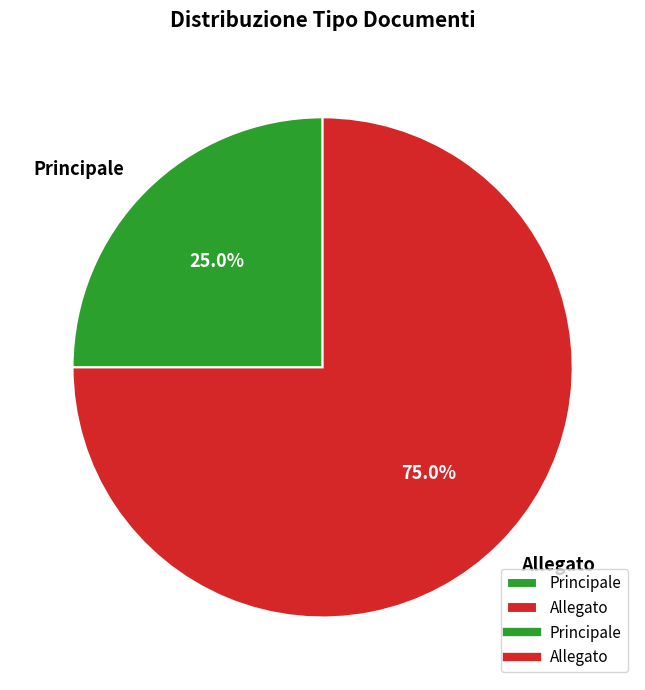

Combined, what portion of the pie is Principale and Allegato?

100.0%